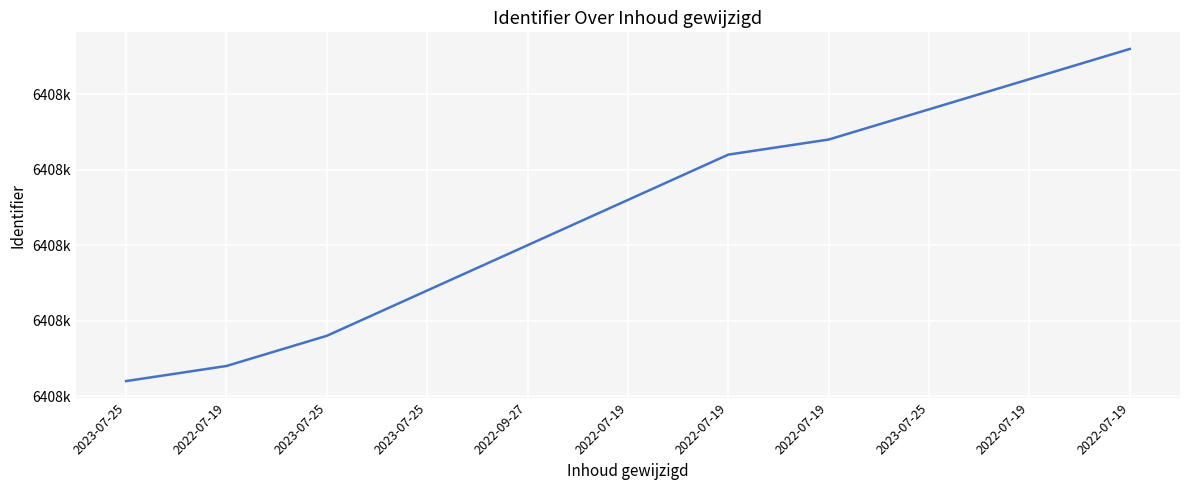

What is the sum of the values at 2022-07-19 and 2022-07-19?

12817237